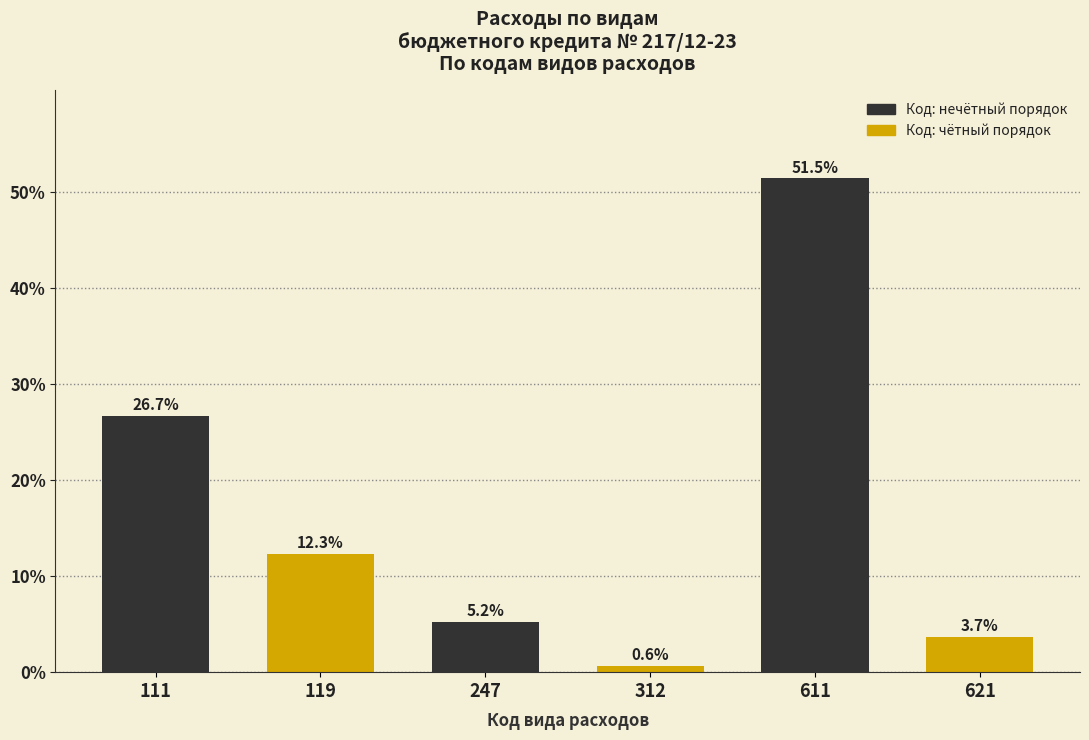

Reading right to left, list all the values displayed in this chart.

3.7	51.5	0.6	5.2	12.3	26.7